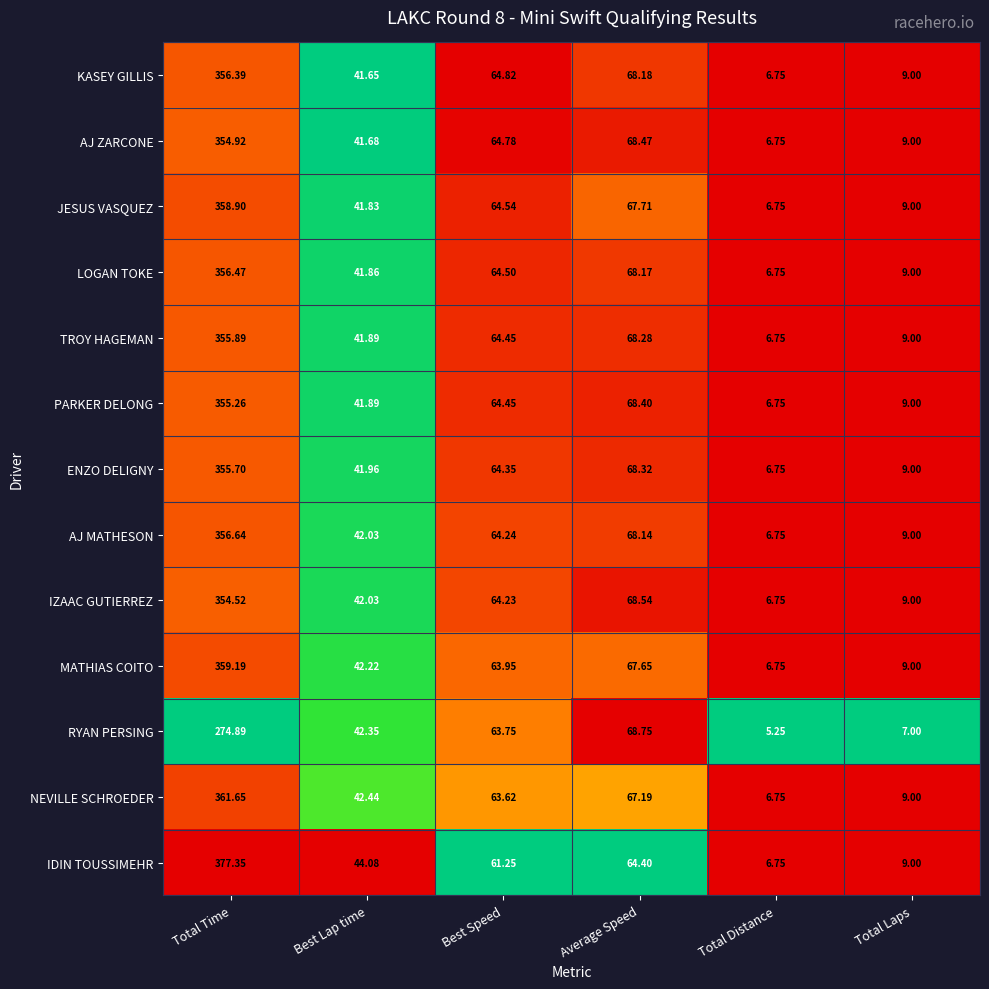

At which label does PARKER DELONG first exceed 64?

Total Time